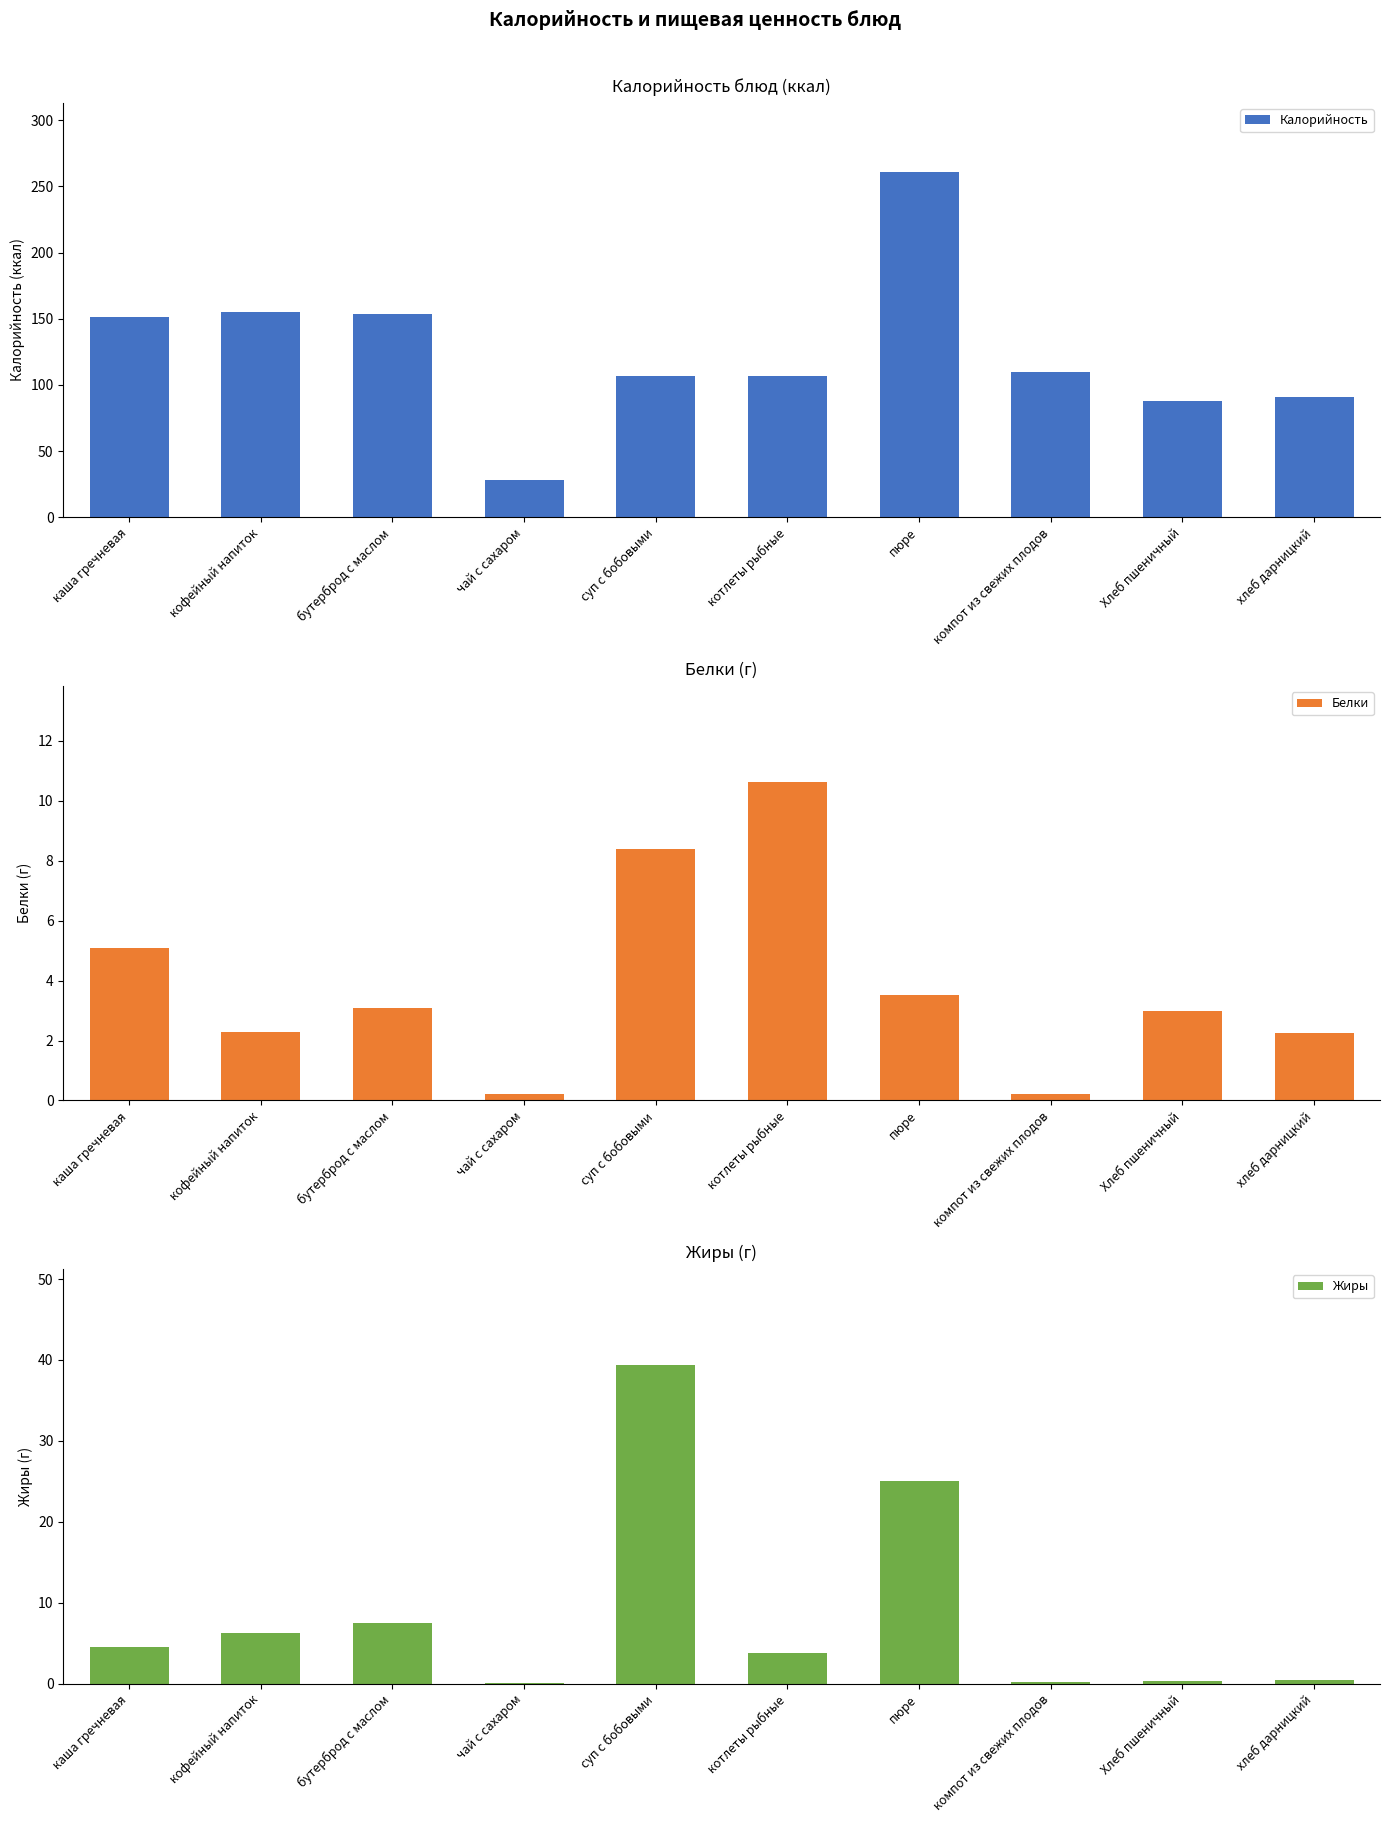

What are all the series names shown in the legend?

Калорийность, Белки, Жиры